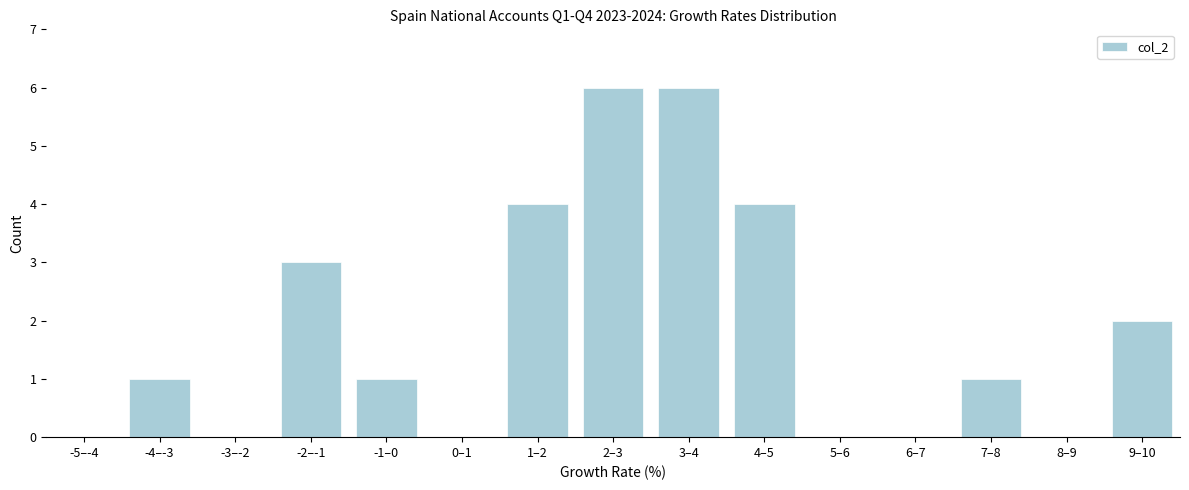

Reading left to right, transcribe all the data shown in this chart.

-5–-4=0	-4–-3=1	-3–-2=0	-2–-1=3	-1–0=1	0–1=0	1–2=4	2–3=6	3–4=6	4–5=4	5–6=0	6–7=0	7–8=1	8–9=0	9–10=2